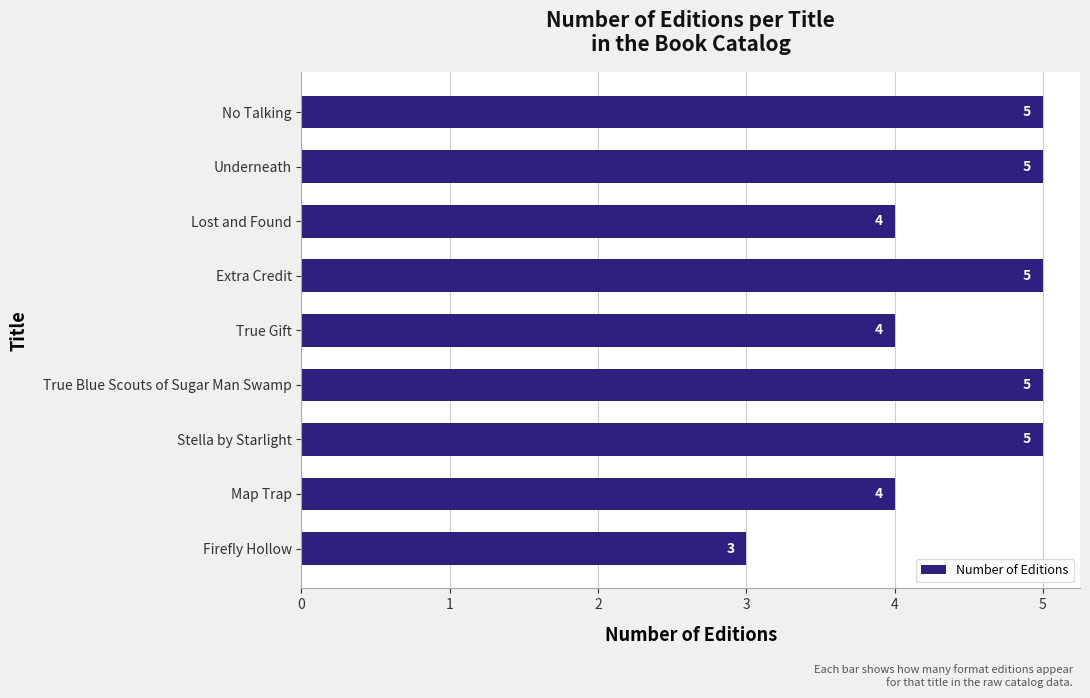

True or false: the data shows 5 at Extra Credit.

True